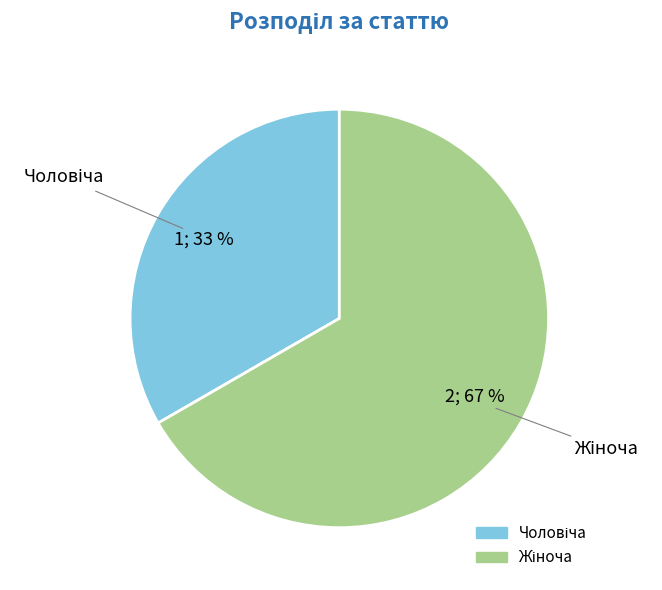

To the nearest percent, what is the average slice percentage?

50%